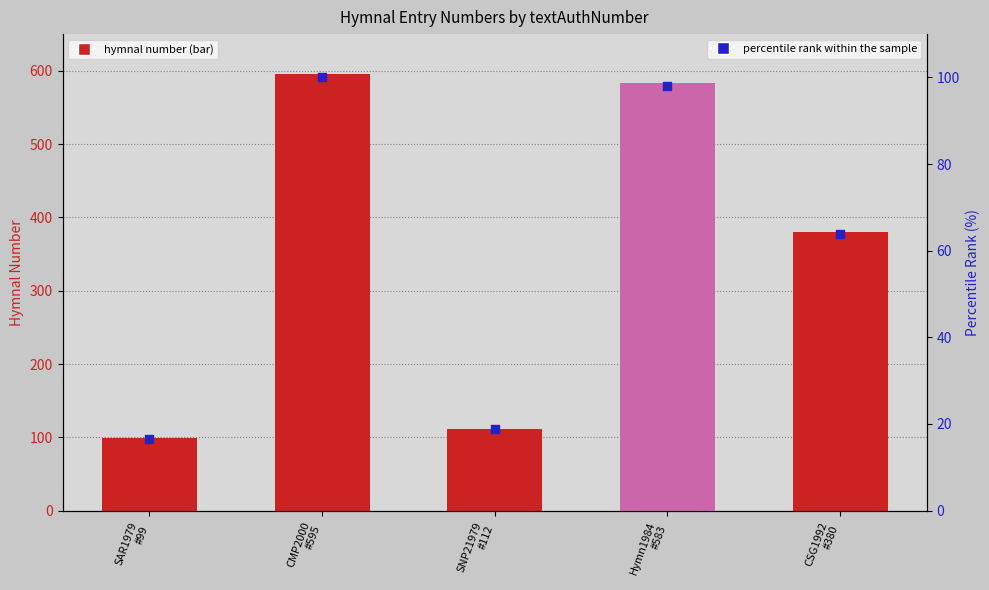

Which series has the largest Y range (max minus min)?

hymnal number